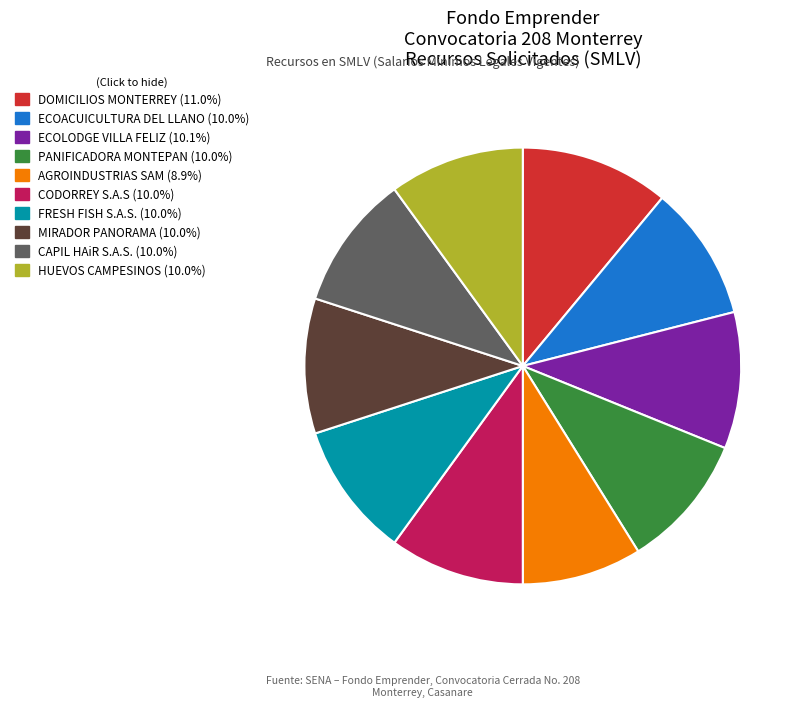

Approximately how many times larger is the value at DOMICILIOS MONTERREY compared to ECOACUICULTURA DEL LLANO?

1.1